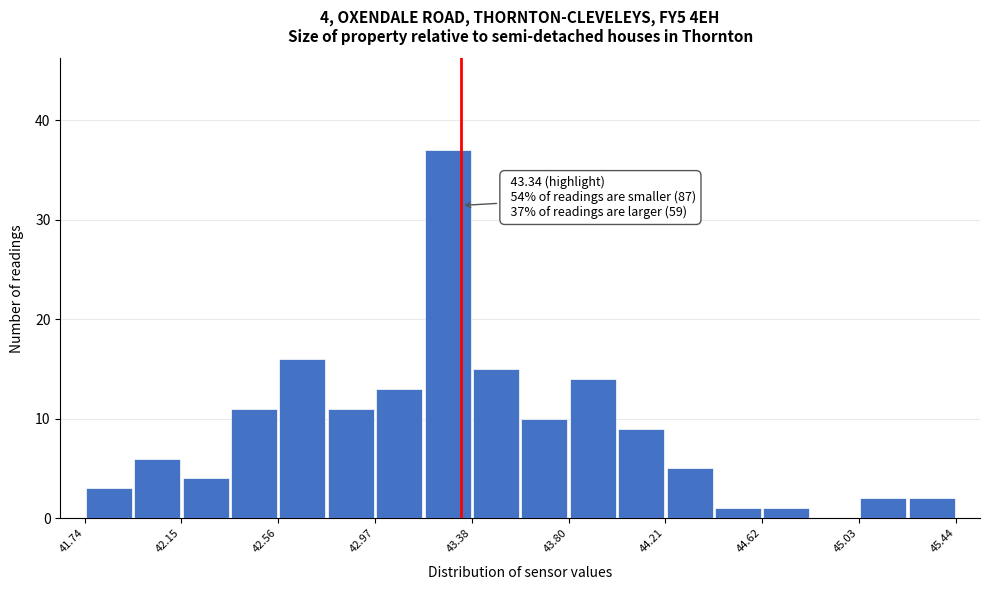

Which range on the x-axis has the tallest bar?

43.20 to 43.40